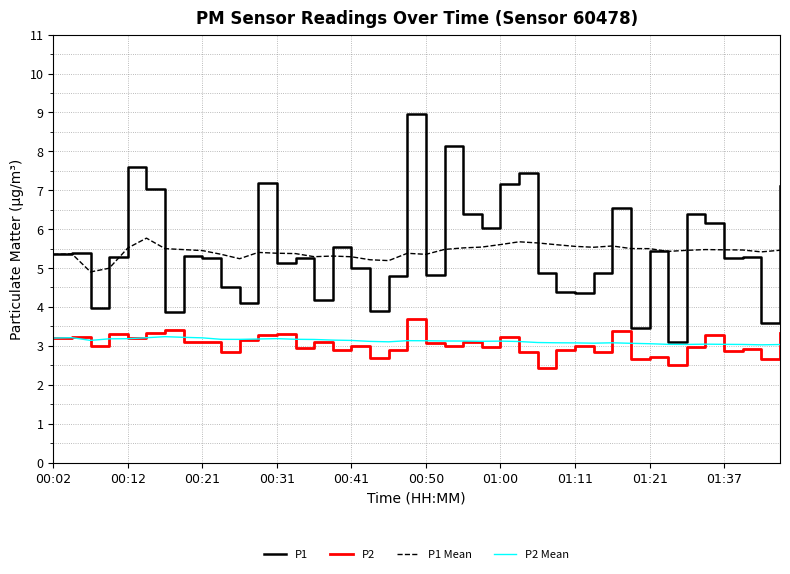

Which series has the widest spread of values?

P1